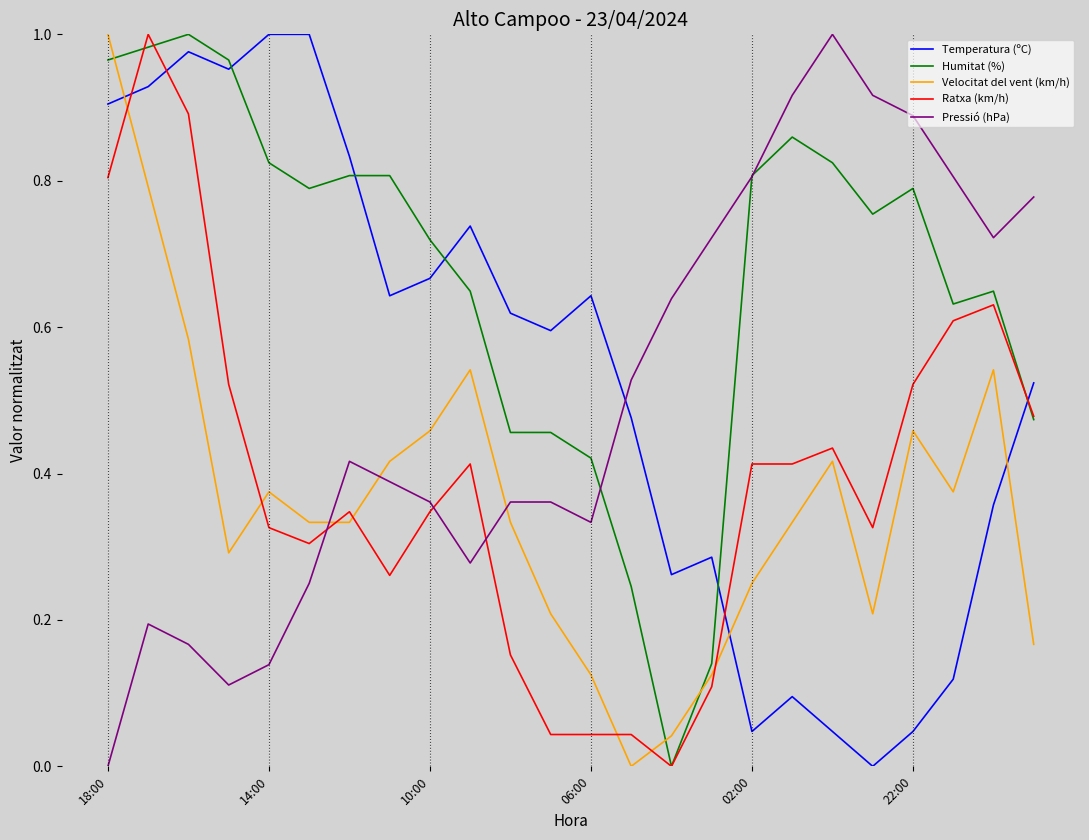

Which series has the largest total across all categories?

Humitat (%)